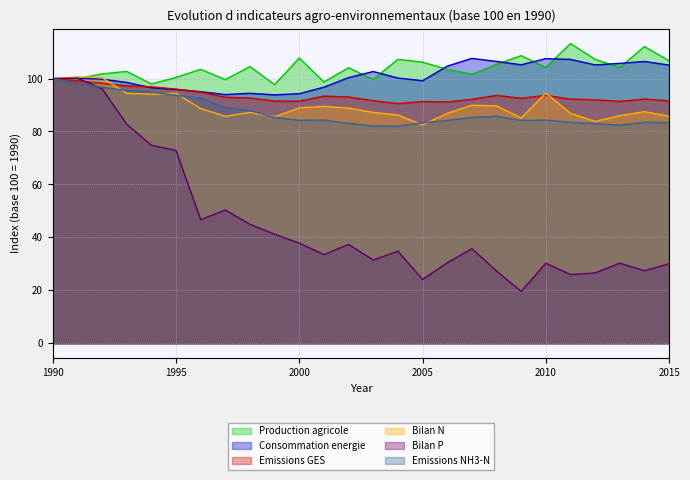

What is the difference between the maximum and minimum values in the Bilan P series?

80.6